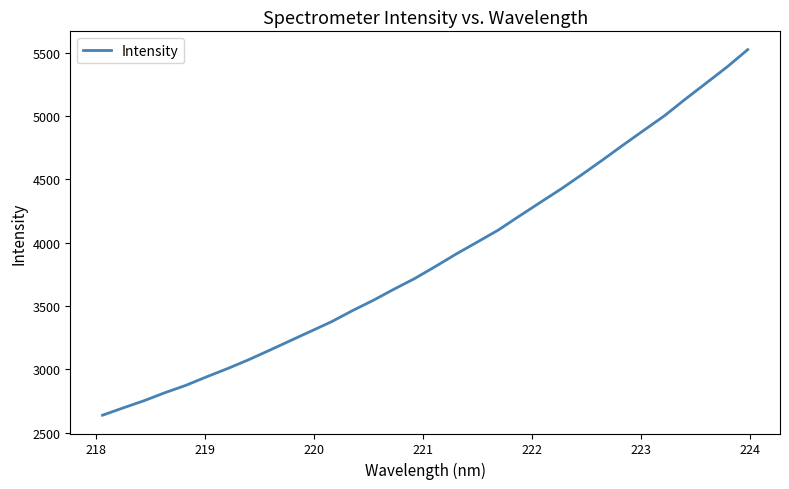

What is the greatest value displayed?

5523.1